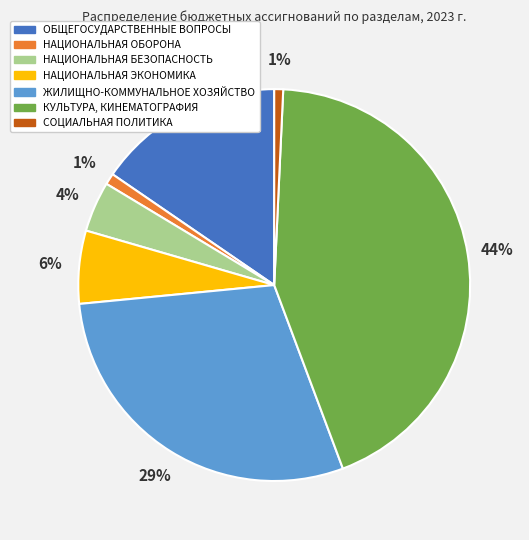

Is the sum of НАЦИОНАЛЬНАЯ ОБОРОНА and КУЛЬТУРА, КИНЕМАТОГРАФИЯ greater than half?

No